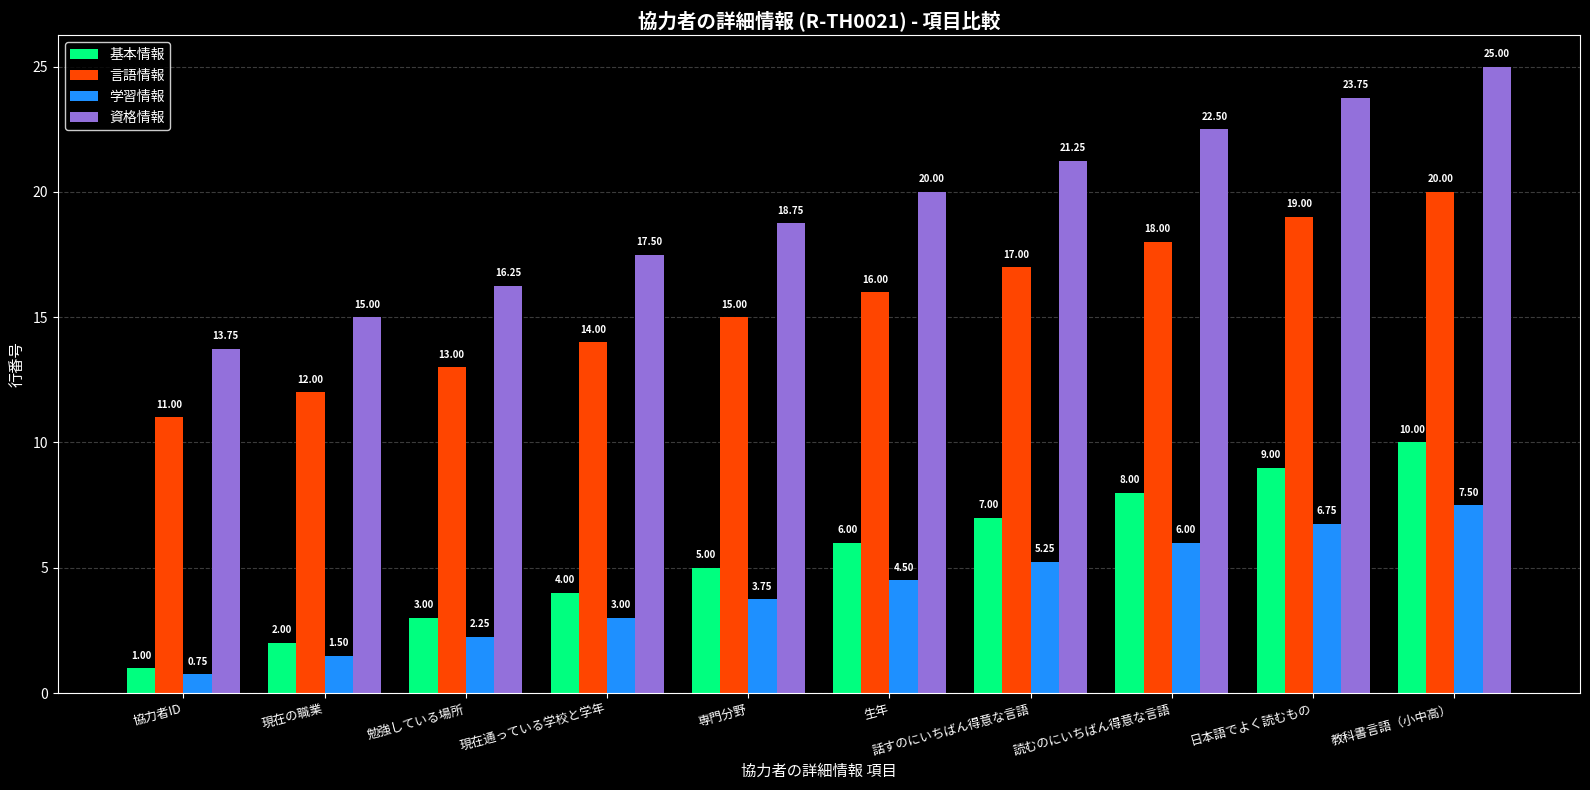

At which category is the sum across all series the highest?

教科書言語（小中高）